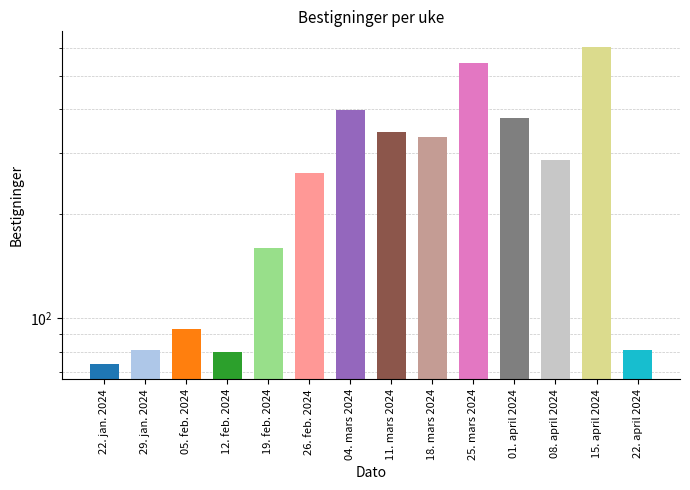

At which label does the data first exceed 285?

04. mars 2024